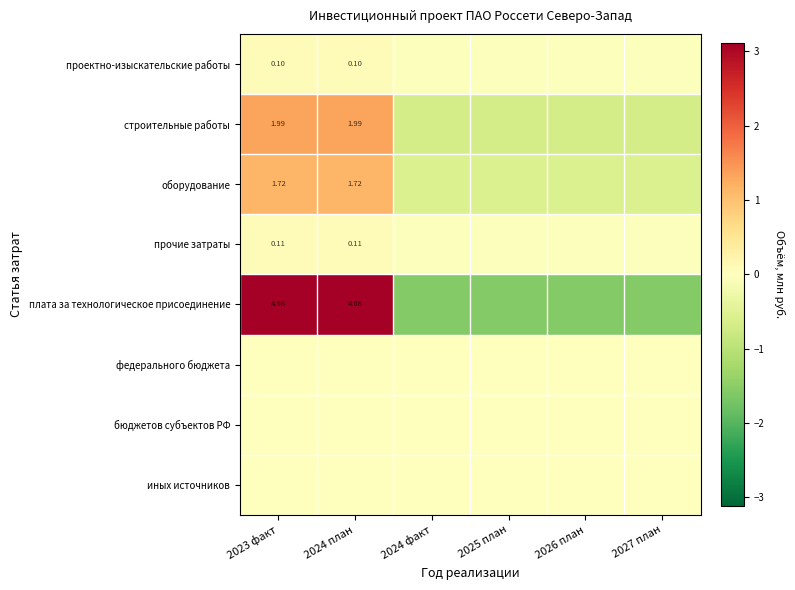

True or false: прочие затраты has a value of -0.0 at 2026 план.

True